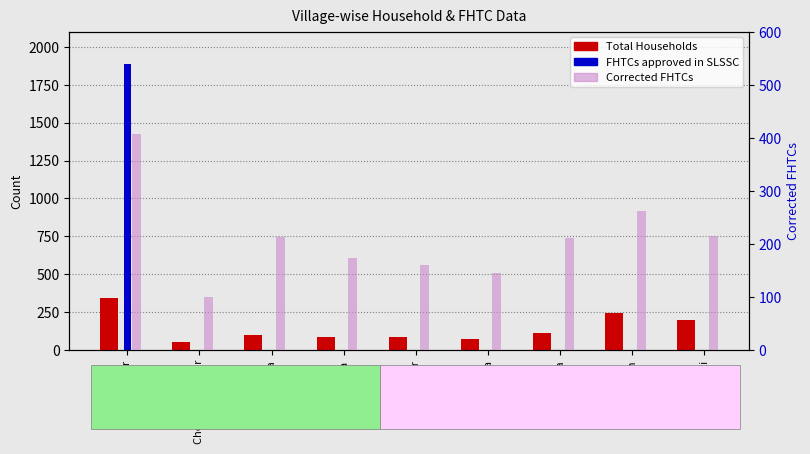

Is the value of Total Households at Laucha greater than the value of FHTCs approved in SLSSC at Khudan?

Yes